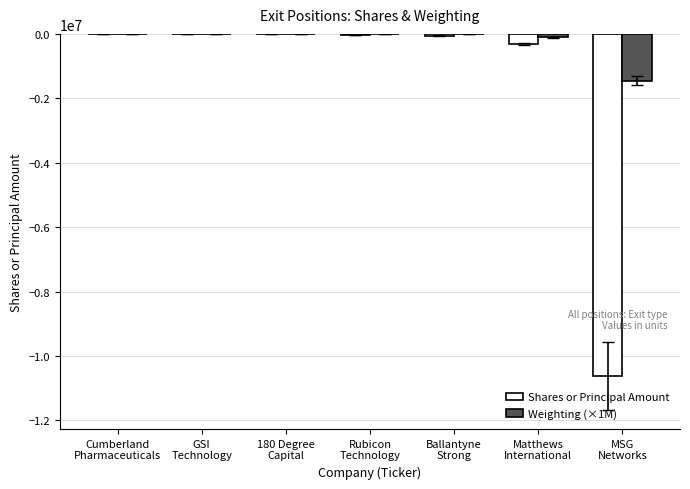

Where does the Weighting (×1M) series first go above -2000?

Cumberland
Pharmaceuticals